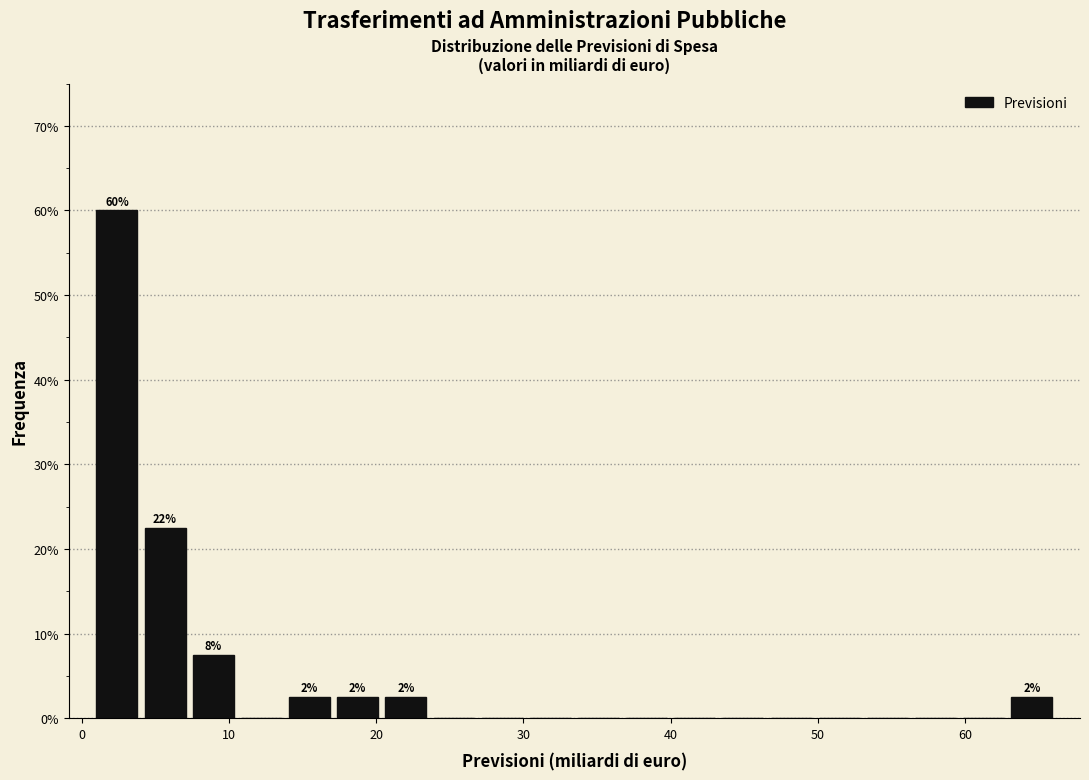

Read against the x-axis, roughly where is the centre of the tallest bar?

2